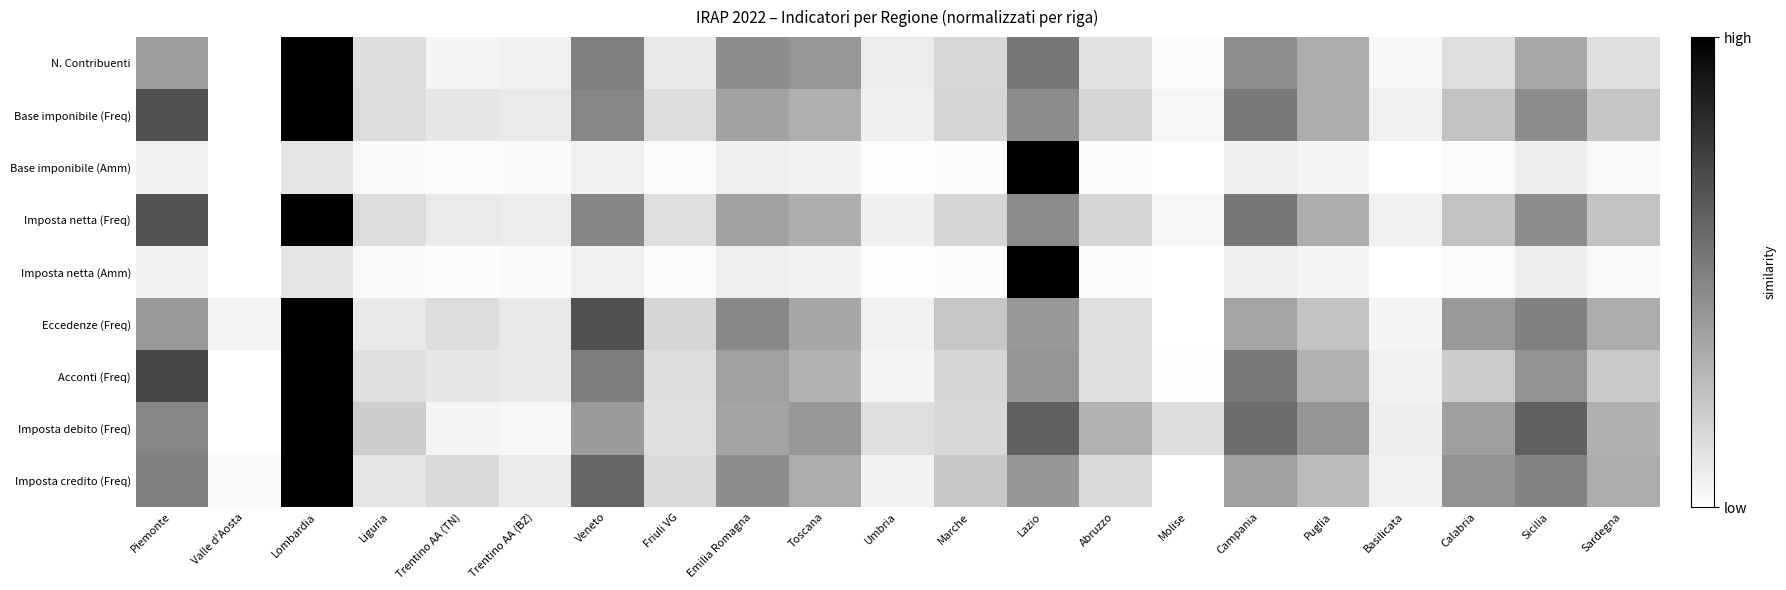

Reading left to right, extract all data points from this chart.

N. Contribuenti: Piemonte=0.4	Valle d'Aosta=0.0	Lombardia=1.0	Liguria=0.1	Trentino AA (TN)=0.0	Trentino AA (BZ)=0.1	Veneto=0.5	Friuli VG=0.1	Emilia Romagna=0.4	Toscana=0.4	Umbria=0.1	Marche=0.2	Lazio=0.5	Abruzzo=0.1	Molise=0.0	Campania=0.4	Puglia=0.3	Basilicata=0.0	Calabria=0.1	Sicilia=0.3	Sardegna=0.1
Base imponibile (Freq): Piemonte=0.7	Valle d'Aosta=0.0	Lombardia=1.0	Liguria=0.1	Trentino AA (TN)=0.1	Trentino AA (BZ)=0.1	Veneto=0.5	Friuli VG=0.1	Emilia Romagna=0.4	Toscana=0.3	Umbria=0.1	Marche=0.2	Lazio=0.4	Abruzzo=0.2	Molise=0.0	Campania=0.5	Puglia=0.3	Basilicata=0.1	Calabria=0.2	Sicilia=0.5	Sardegna=0.2
Base imponibile (Amm): Piemonte=0.1	Valle d'Aosta=0.0	Lombardia=0.1	Liguria=0.0	Trentino AA (TN)=0.0	Trentino AA (BZ)=0.0	Veneto=0.1	Friuli VG=0.0	Emilia Romagna=0.1	Toscana=0.1	Umbria=0.0	Marche=0.0	Lazio=1.0	Abruzzo=0.0	Molise=0.0	Campania=0.1	Puglia=0.0	Basilicata=0.0	Calabria=0.0	Sicilia=0.1	Sardegna=0.0
Imposta netta (Freq): Piemonte=0.7	Valle d'Aosta=0.0	Lombardia=1.0	Liguria=0.1	Trentino AA (TN)=0.1	Trentino AA (BZ)=0.1	Veneto=0.5	Friuli VG=0.1	Emilia Romagna=0.4	Toscana=0.3	Umbria=0.1	Marche=0.2	Lazio=0.5	Abruzzo=0.2	Molise=0.0	Campania=0.5	Puglia=0.3	Basilicata=0.1	Calabria=0.2	Sicilia=0.5	Sardegna=0.2
Imposta netta (Amm): Piemonte=0.1	Valle d'Aosta=0.0	Lombardia=0.1	Liguria=0.0	Trentino AA (TN)=0.0	Trentino AA (BZ)=0.0	Veneto=0.1	Friuli VG=0.0	Emilia Romagna=0.1	Toscana=0.1	Umbria=0.0	Marche=0.0	Lazio=1.0	Abruzzo=0.0	Molise=0.0	Campania=0.1	Puglia=0.0	Basilicata=0.0	Calabria=0.0	Sicilia=0.1	Sardegna=0.0
Eccedenze (Freq): Piemonte=0.4	Valle d'Aosta=0.0	Lombardia=1.0	Liguria=0.1	Trentino AA (TN)=0.1	Trentino AA (BZ)=0.1	Veneto=0.7	Friuli VG=0.2	Emilia Romagna=0.5	Toscana=0.3	Umbria=0.1	Marche=0.2	Lazio=0.4	Abruzzo=0.1	Molise=0.0	Campania=0.4	Puglia=0.2	Basilicata=0.0	Calabria=0.4	Sicilia=0.5	Sardegna=0.3
Acconti (Freq): Piemonte=0.7	Valle d'Aosta=0.0	Lombardia=1.0	Liguria=0.1	Trentino AA (TN)=0.1	Trentino AA (BZ)=0.1	Veneto=0.5	Friuli VG=0.1	Emilia Romagna=0.4	Toscana=0.3	Umbria=0.0	Marche=0.2	Lazio=0.4	Abruzzo=0.1	Molise=0.0	Campania=0.5	Puglia=0.3	Basilicata=0.1	Calabria=0.2	Sicilia=0.4	Sardegna=0.2
Imposta debito (Freq): Piemonte=0.5	Valle d'Aosta=0.0	Lombardia=1.0	Liguria=0.2	Trentino AA (TN)=0.0	Trentino AA (BZ)=0.0	Veneto=0.4	Friuli VG=0.1	Emilia Romagna=0.4	Toscana=0.4	Umbria=0.1	Marche=0.2	Lazio=0.6	Abruzzo=0.3	Molise=0.1	Campania=0.6	Puglia=0.4	Basilicata=0.1	Calabria=0.4	Sicilia=0.6	Sardegna=0.3
Imposta credito (Freq): Piemonte=0.5	Valle d'Aosta=0.0	Lombardia=1.0	Liguria=0.1	Trentino AA (TN)=0.1	Trentino AA (BZ)=0.1	Veneto=0.6	Friuli VG=0.2	Emilia Romagna=0.4	Toscana=0.3	Umbria=0.1	Marche=0.2	Lazio=0.4	Abruzzo=0.1	Molise=0.0	Campania=0.4	Puglia=0.3	Basilicata=0.1	Calabria=0.4	Sicilia=0.5	Sardegna=0.3